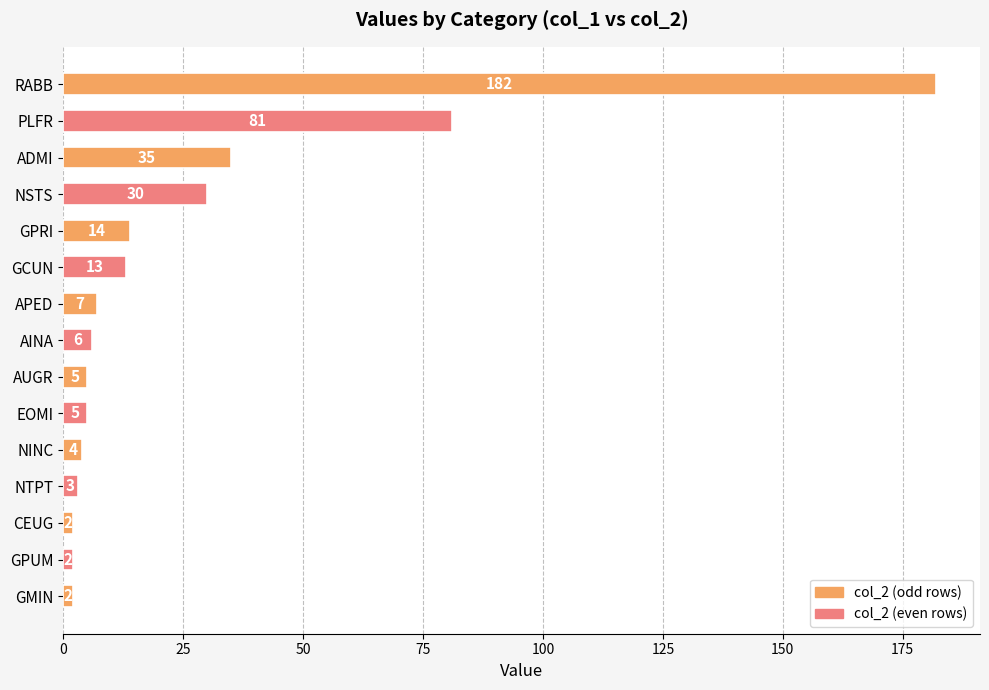

What is the greatest value displayed?

182